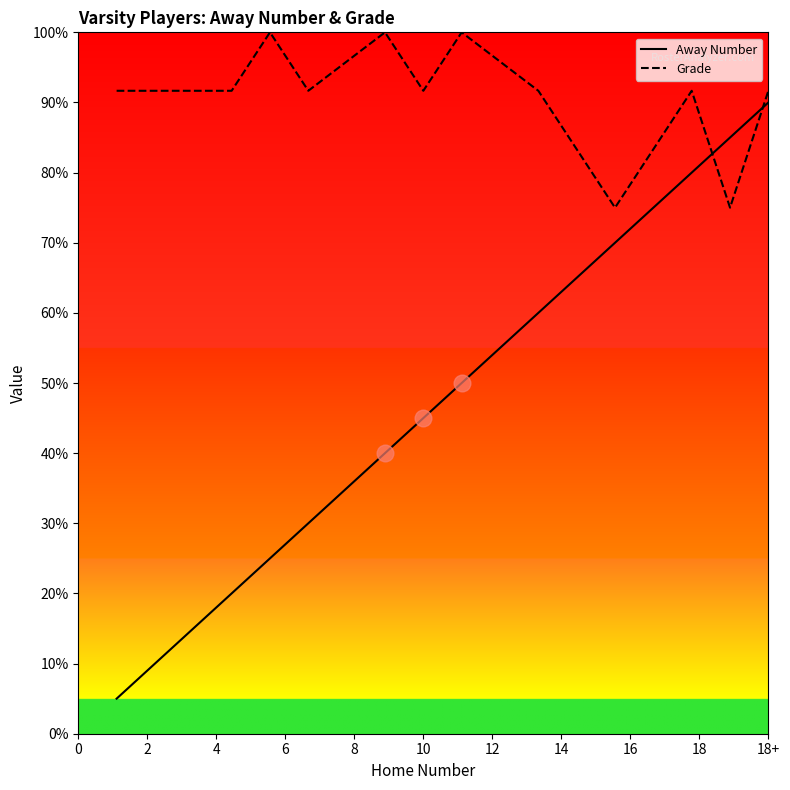

What is the maximum value shown in the chart?

100.0